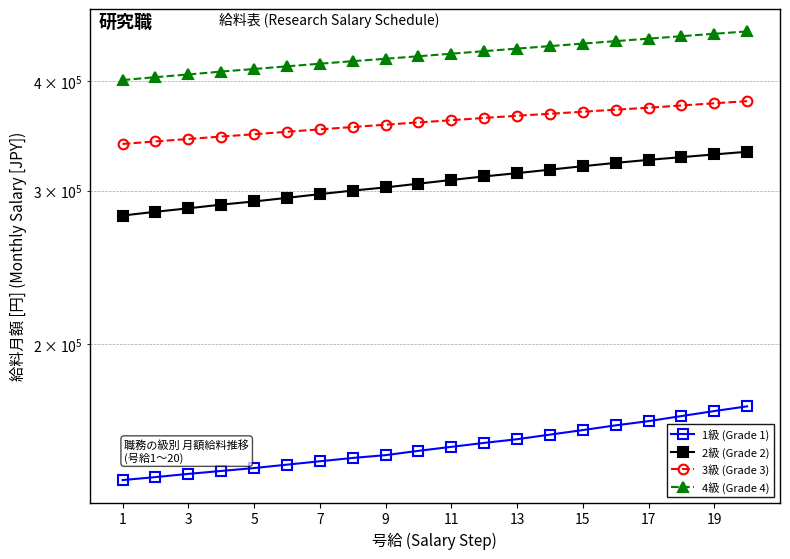

Read the 2級 (Grade 2) value at 19.

332300